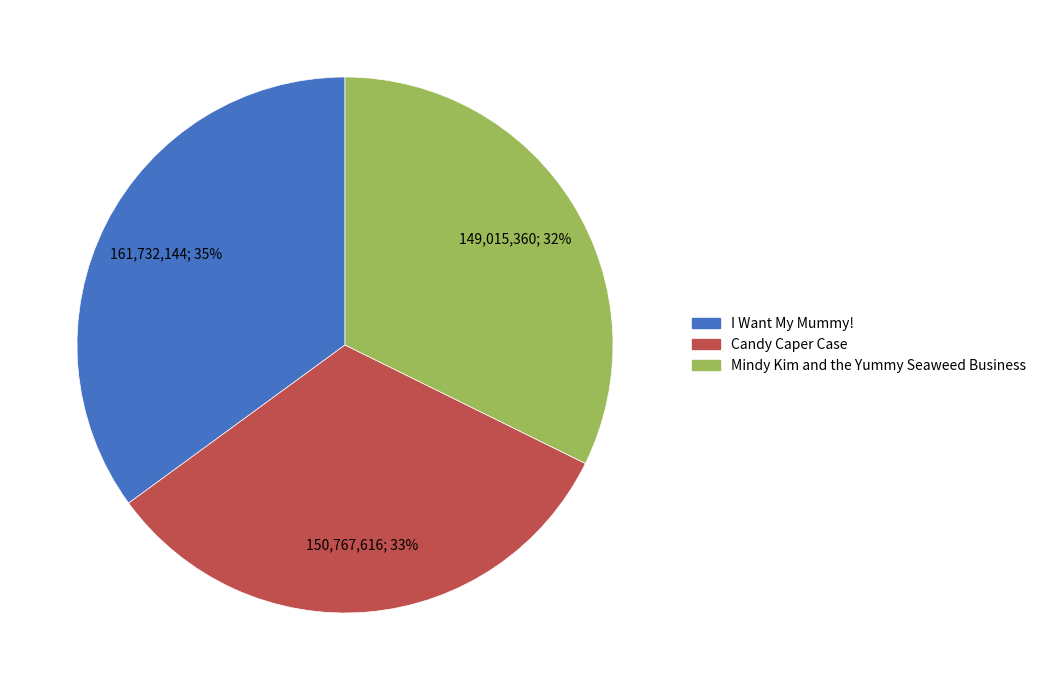

What percentage is the I Want My Mummy! slice, to the nearest percent?

35%